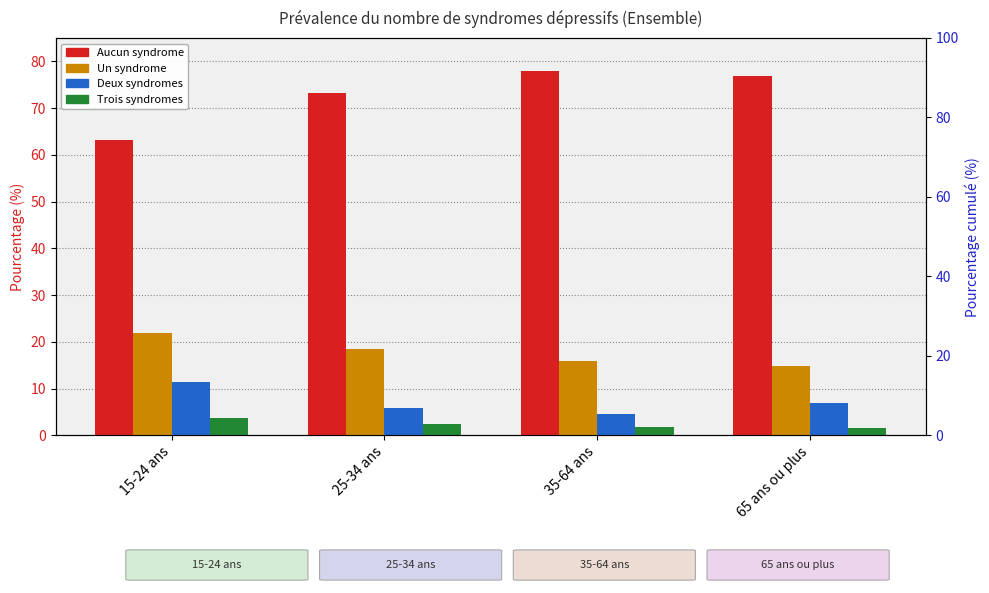

Count the number of data series in this chart.

4